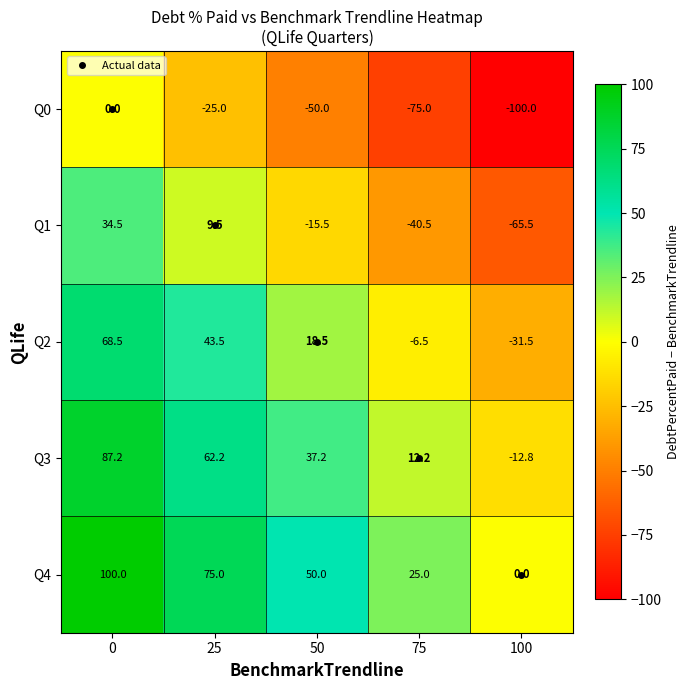

What is the highest value of the Q2 series?

68.5